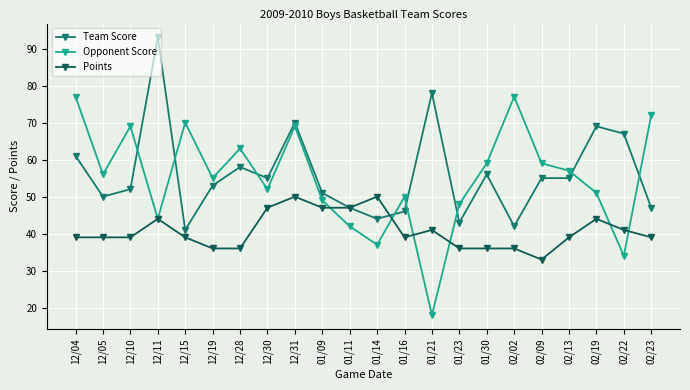

What is the difference between the second highest and minimum values in the Team Score series?

37